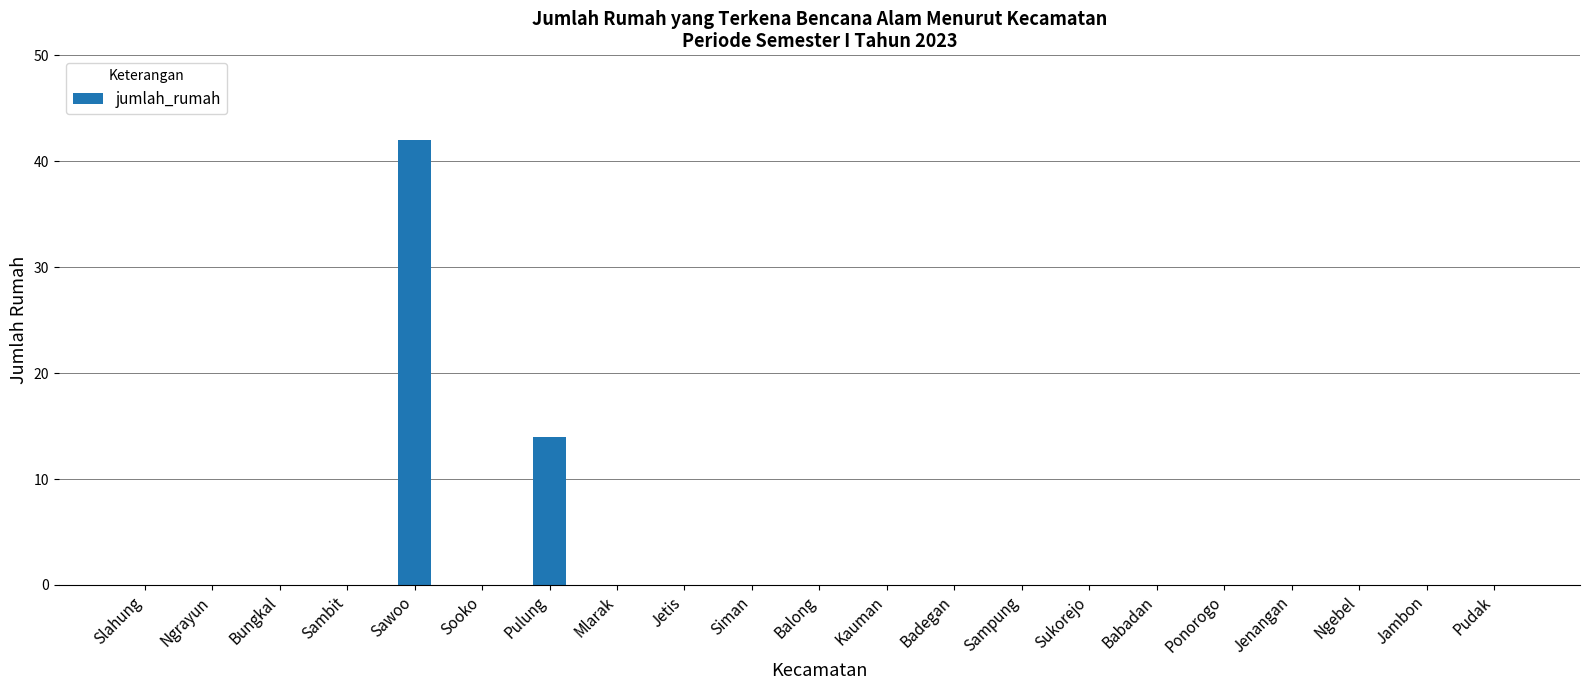

Where is the data nearest to the value 21?

Pulung